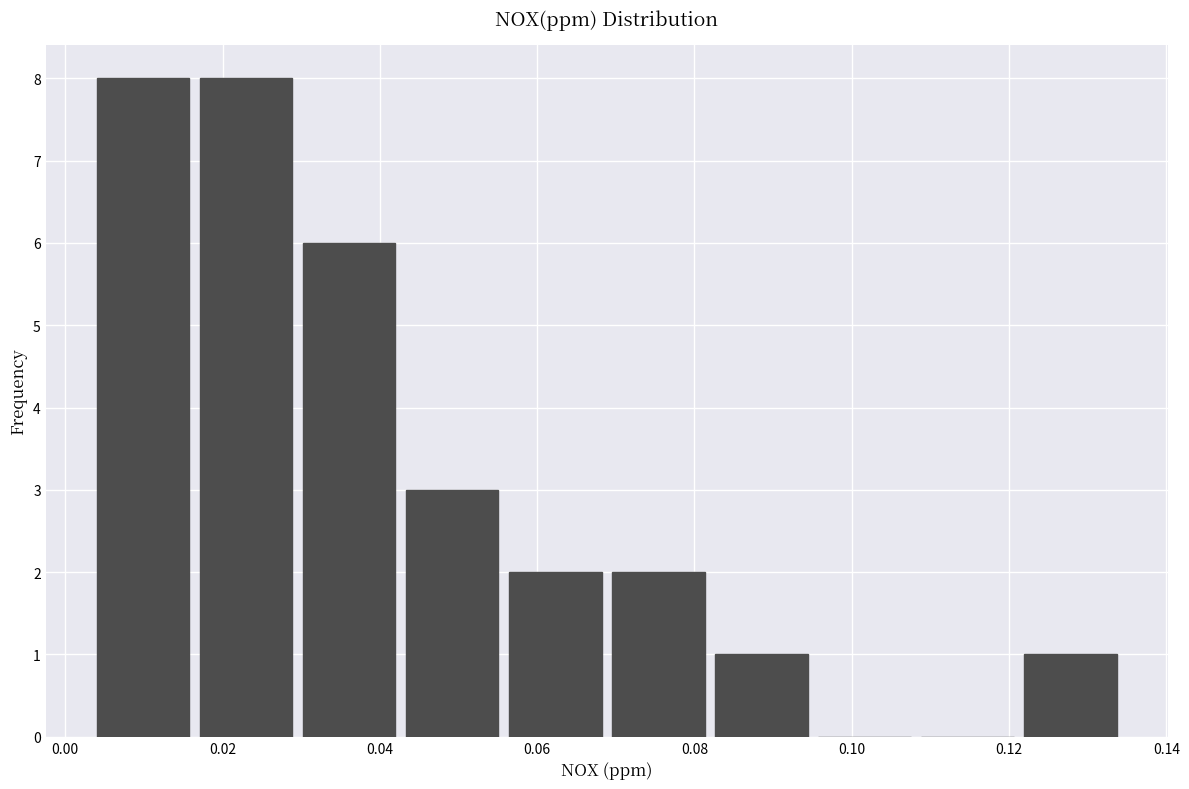

Reading left to right, list every bar in this chart as the range it spans on the x-axis followed by its height. Neither the bar edges nor the heights are printed on the chart, so give them approximately, as read against the axes.

0.004 to 0.018: 8
0.018 to 0.030: 8
0.030 to 0.044: 6
0.044 to 0.056: 3
0.056 to 0.070: 2
0.070 to 0.082: 2
0.082 to 0.096: 1
0.096 to 0.108: 0
0.108 to 0.122: 0
0.122 to 0.136: 1